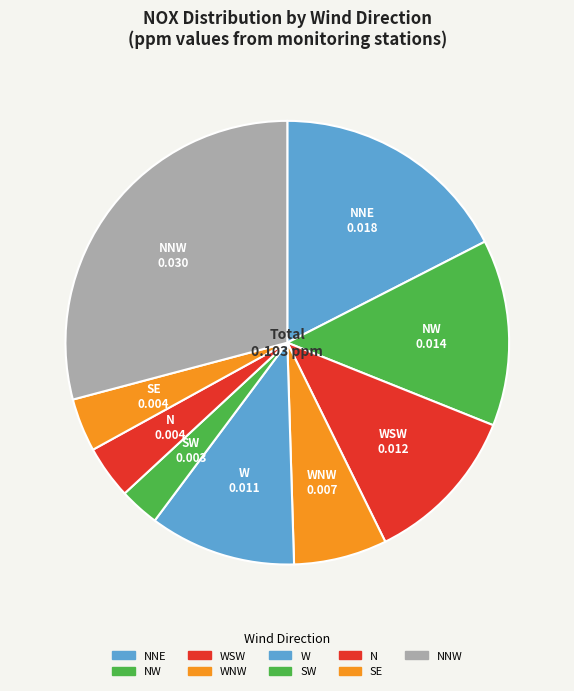

True or false: SW accounts for 3% of the total.

True